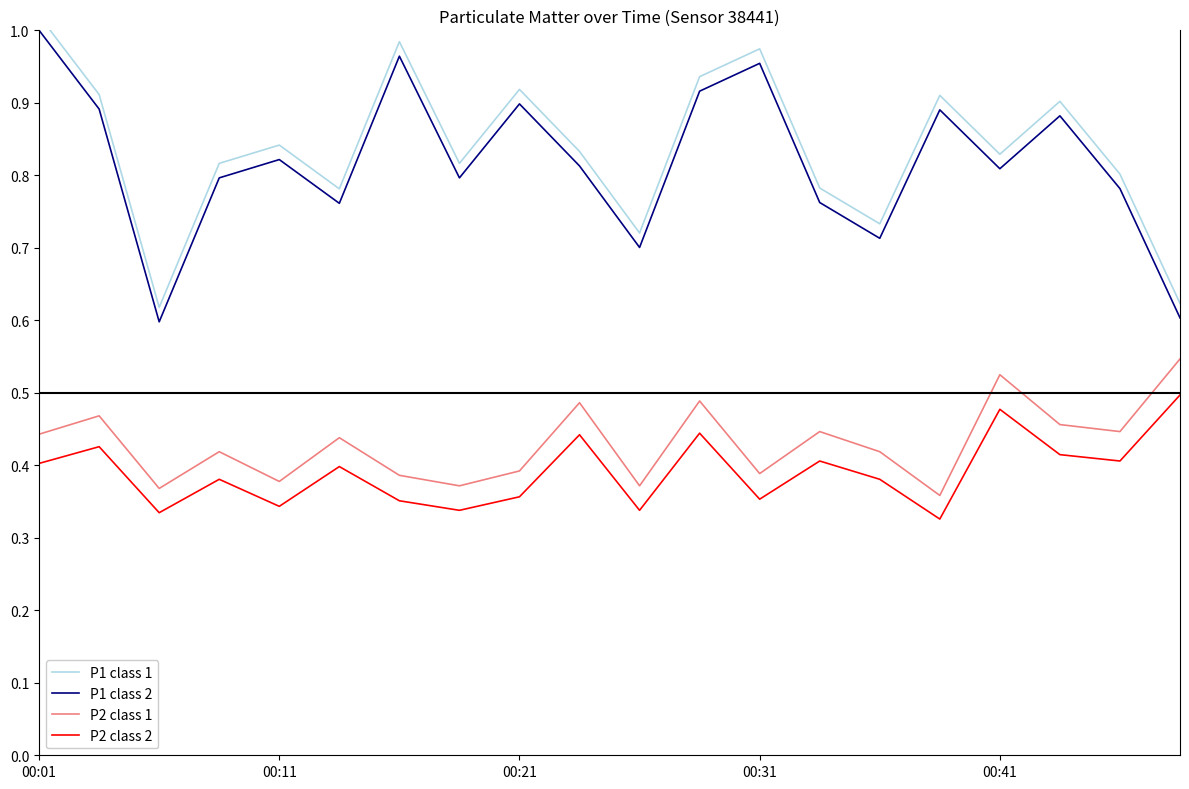

What position from the right is 19?

1